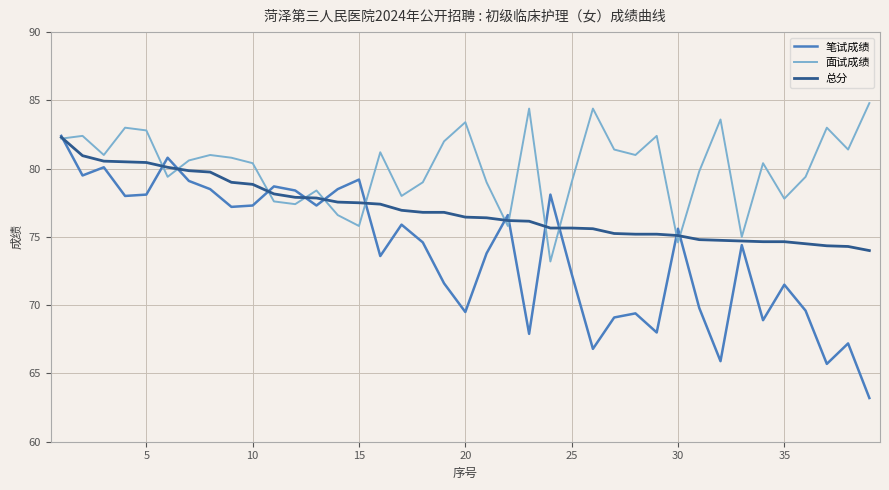

Which series has the widest spread of values?

笔试成绩